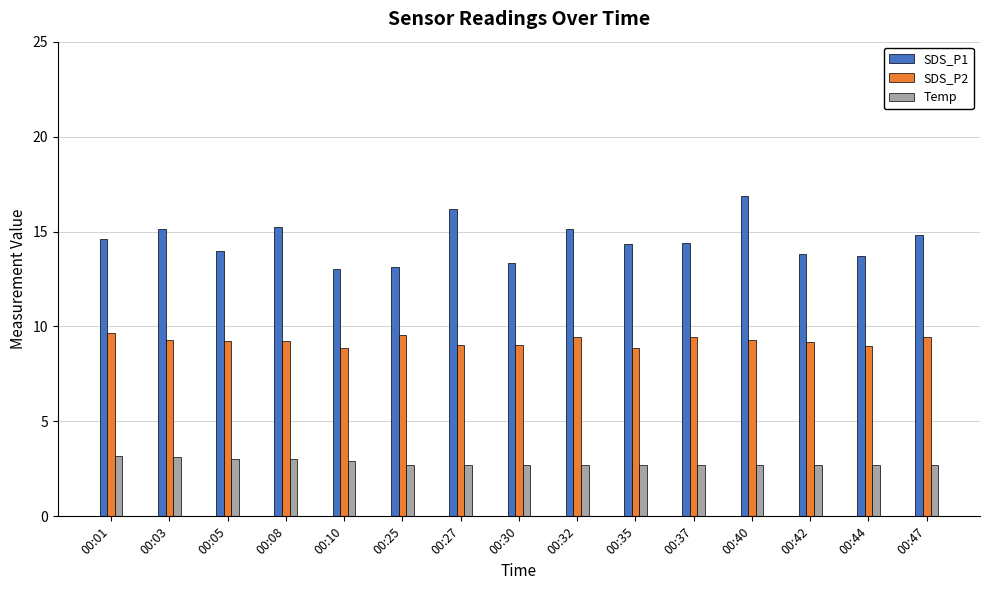

What is the value of the SDS_P1 bar at the 9th from the left?

15.1